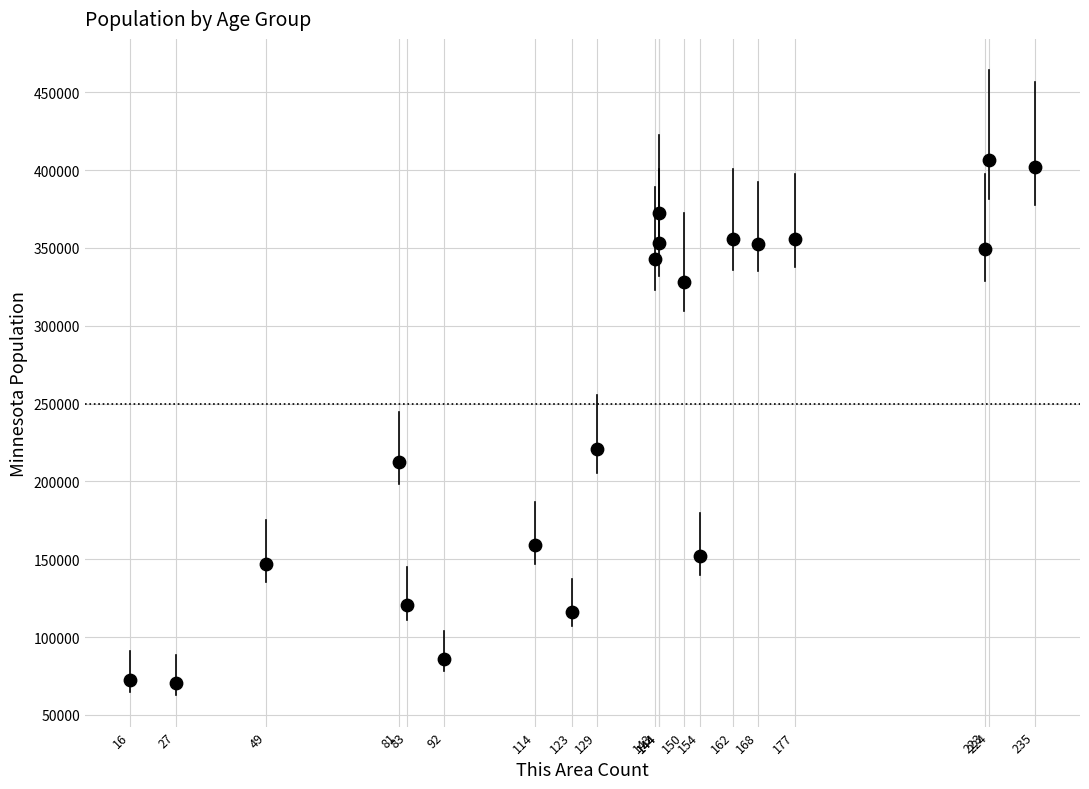

What Y value in the scatter plot is closest to 238398?

220681